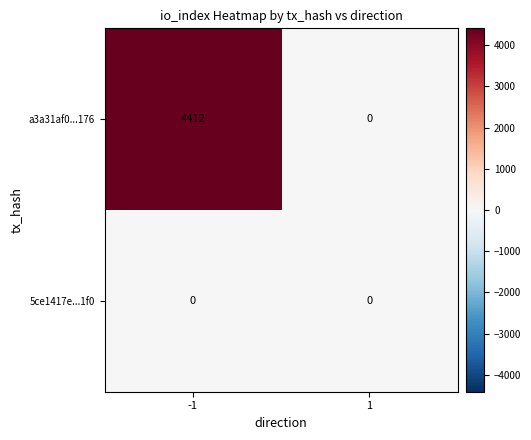

Which series has the largest range (max minus min)?

a3a31af0...176